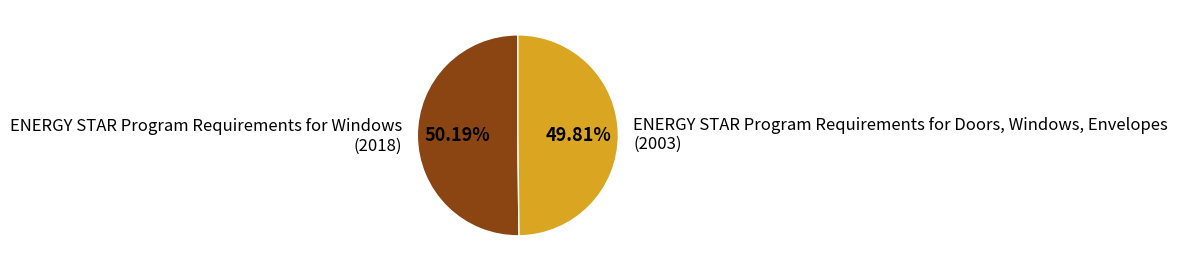

How much of the chart is everything except ENERGY STAR Program Requirements for Doors, Windows, Envelopes?

50.2%